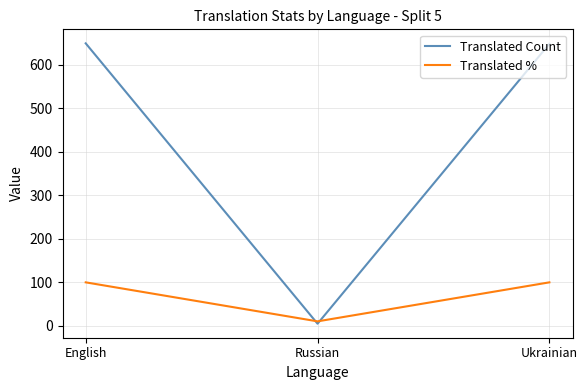

List the series in order of their overall mean, highest first.

Translated Count, Translated %